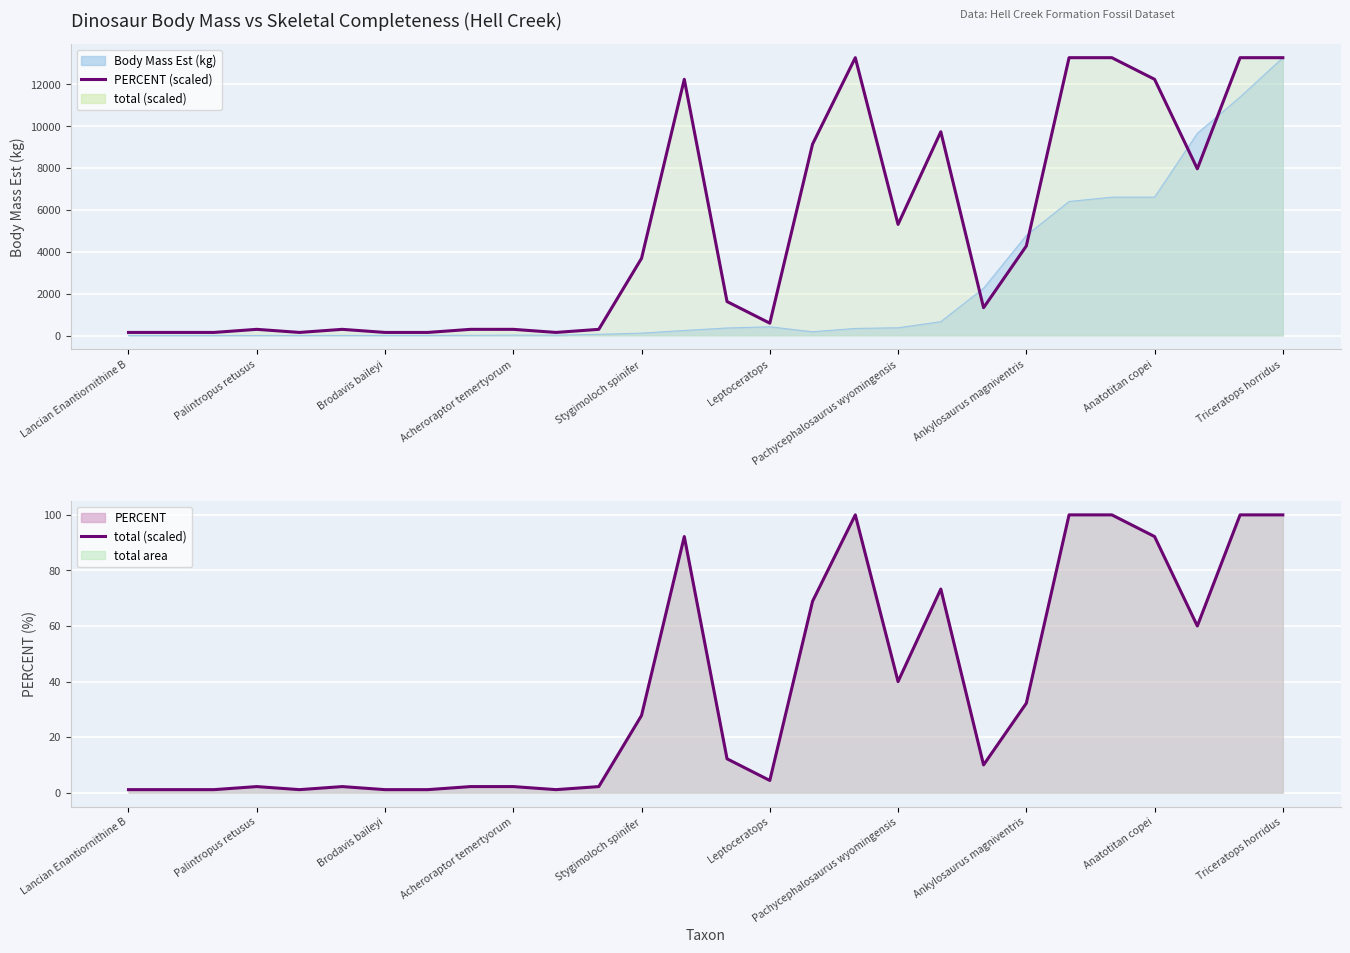

What is the spread (max minus min) of values at 16?

9076.0